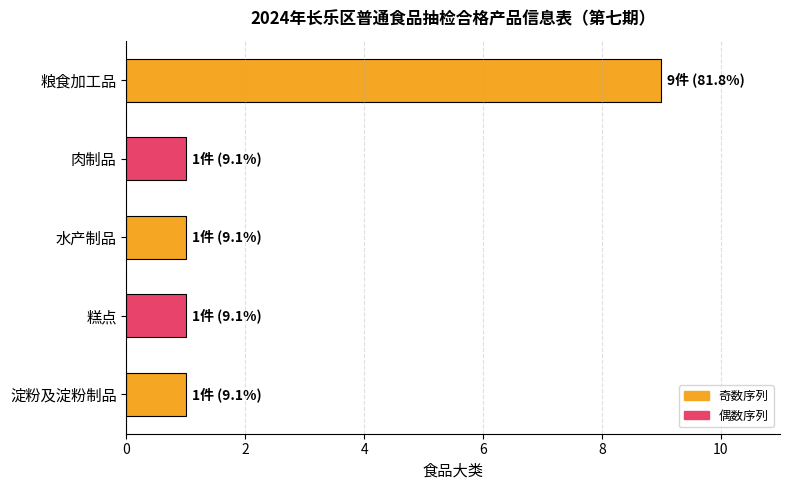

Reading top to bottom, transcribe all the data shown in this chart.

粮食加工品=9	肉制品=1	水产制品=1	糕点=1	淀粉及淀粉制品=1